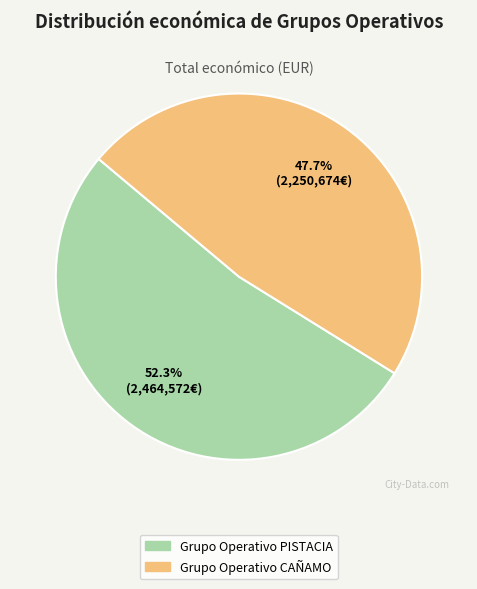

Combined, do Grupo Operativo PISTACIA and Grupo Operativo CAÑAMO account for over 50%?

Yes